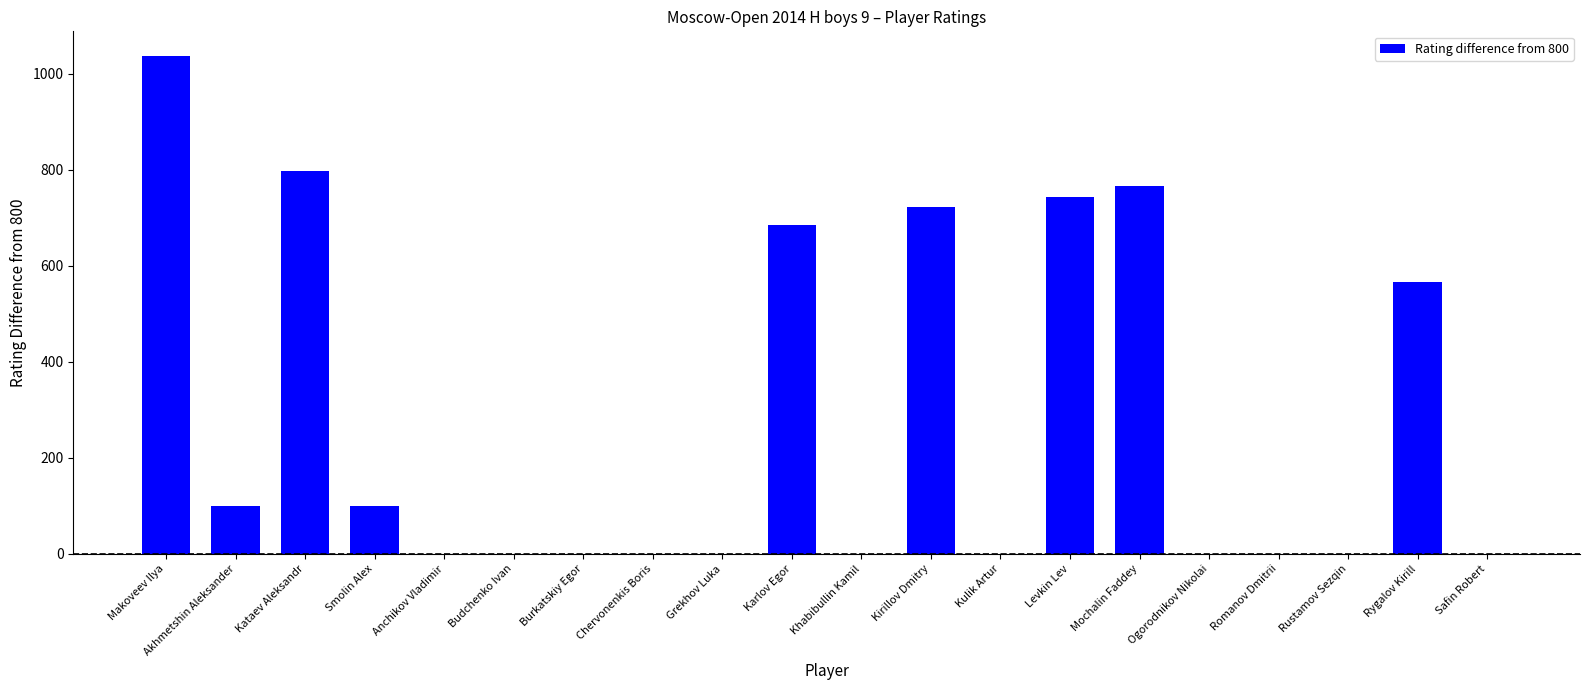

What is the difference between the values at Kulik Artur and Rygalov Kirill?

567